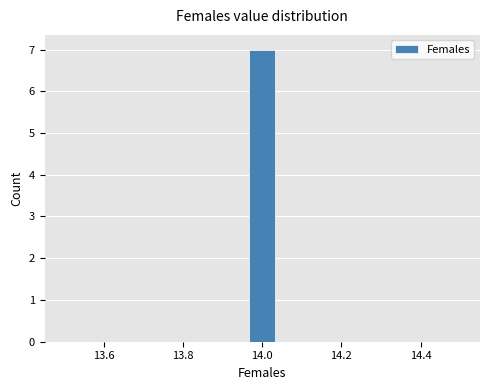

Around what value on the x-axis is the tallest bar? Give the approximate position of its centre, as read against the axis.

14.00